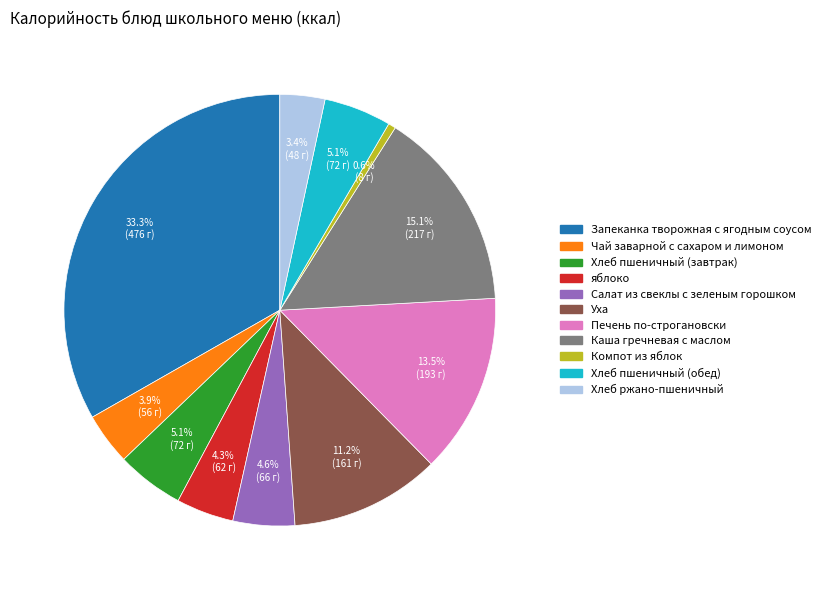

Is it true that Печень по-строгановски is 26% of the pie?

False